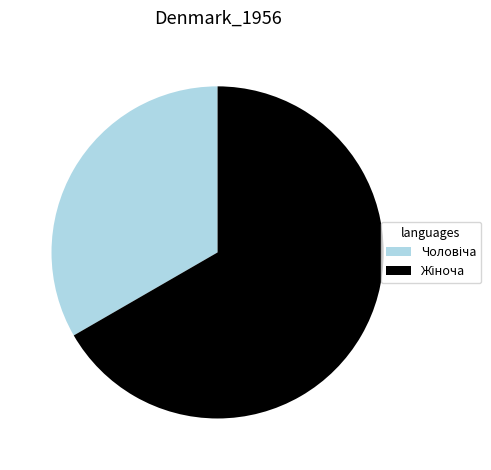

Is there any slice that represents more than half of the pie?

Yes